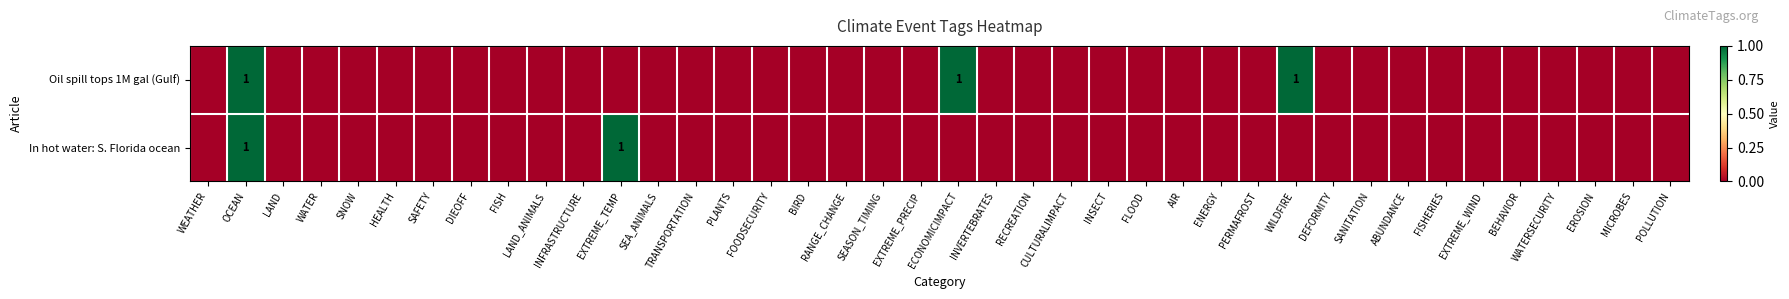

Rank the categories by Oil spill tops 1M gal (Gulf) value from lowest to highest.

WEATHER, LAND, WATER, SNOW, HEALTH, SAFETY, DIEOFF, FISH, LAND_ANIMALS, INFRASTRUCTURE, EXTREME_TEMP, SEA_ANIMALS, TRANSPORTATION, PLANTS, FOODSECURITY, BIRD, RANGE_CHANGE, SEASON_TIMING, EXTREME_PRECIP, INVERTEBRATES, RECREATION, CULTURALIMPACT, INSECT, FLOOD, AIR, ENERGY, PERMAFROST, DEFORMITY, SANITATION, ABUNDANCE, FISHERIES, EXTREME_WIND, BEHAVIOR, WATERSECURITY, EROSION, MICROBES, POLLUTION, OCEAN, ECONOMICIMPACT, WILDFIRE